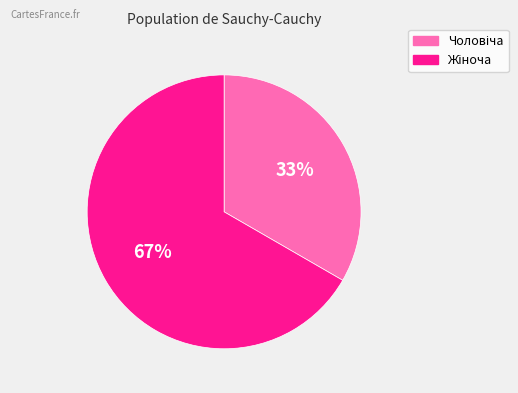

Is there a majority slice in this chart?

Yes